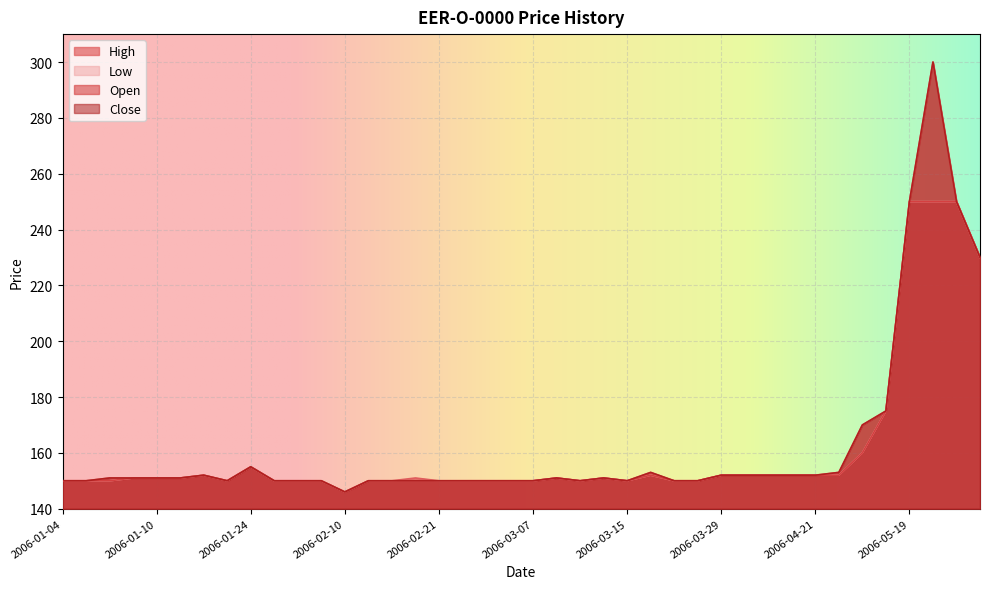

Which series has the widest spread of values?

High